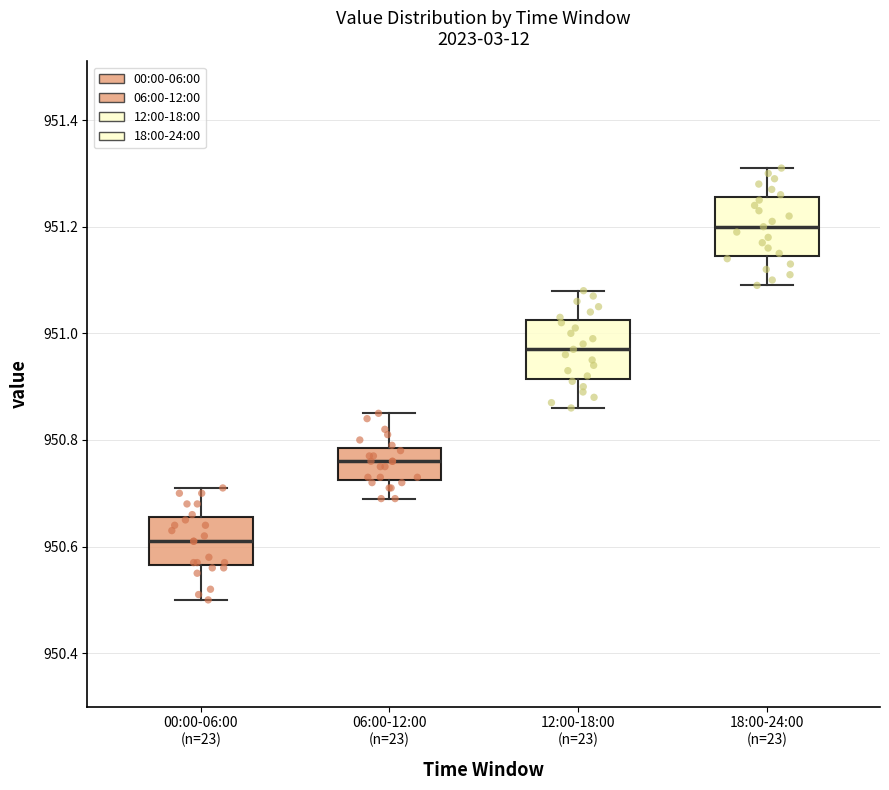

Where is the lower edge of the box for 18:00-24:00 (n=23) on the y-axis? The values are not printed on the chart, so give them approximately, as read against the axis.

951.14